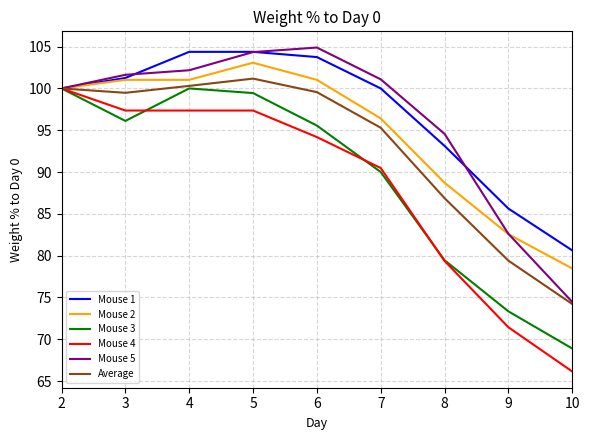

Does the chart display data point markers on the line(s)?

No